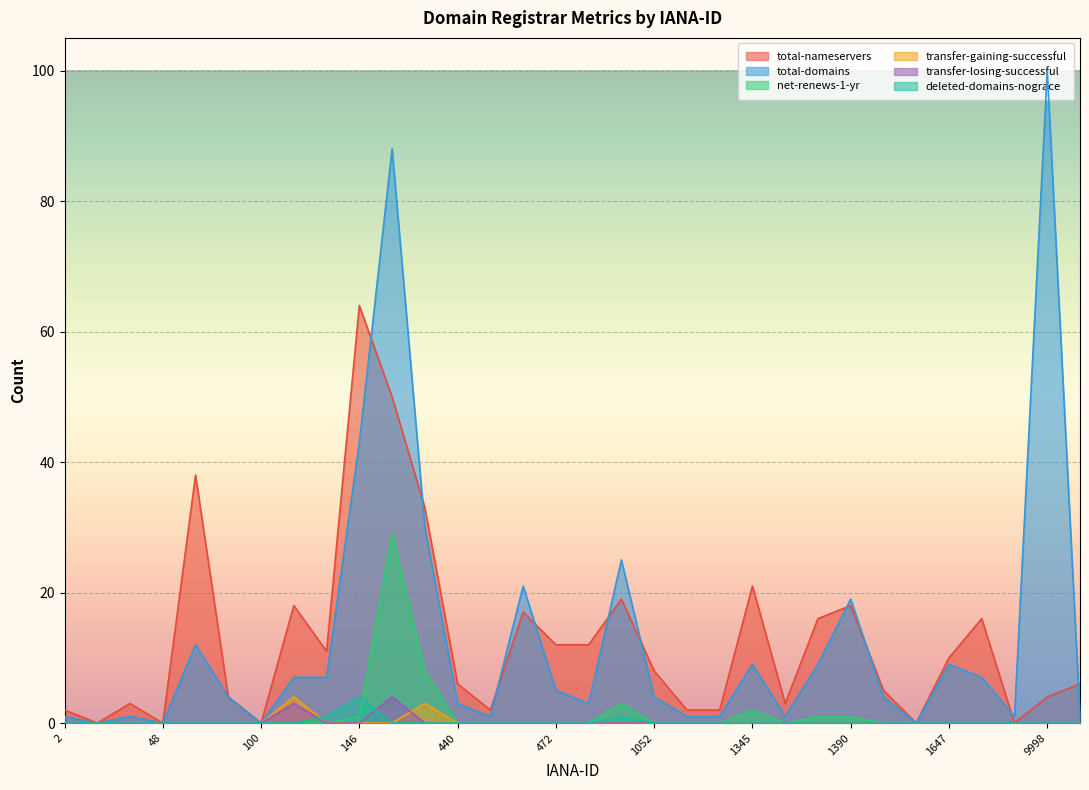

Where is transfer-losing-successful nearest to the value 2?

106